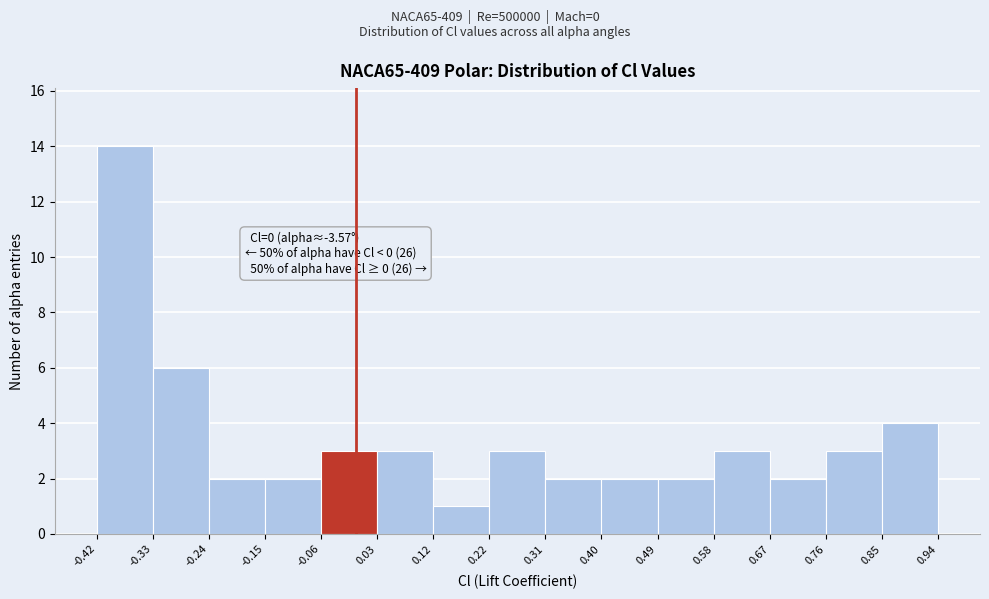

Which range on the x-axis has the tallest bar?

-0.42 to -0.33